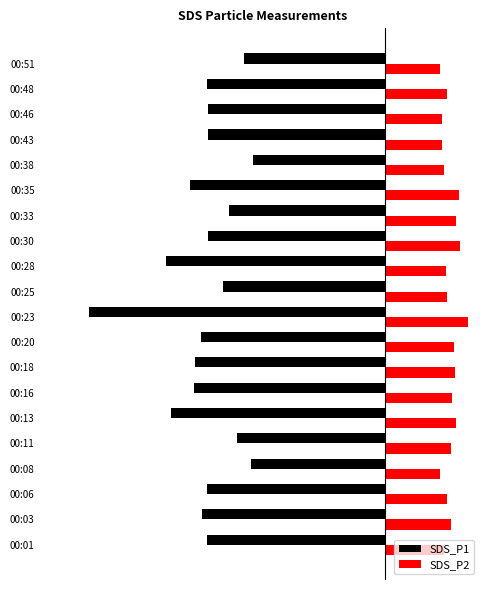

What is the minimum value for SDS_P2?

3.8